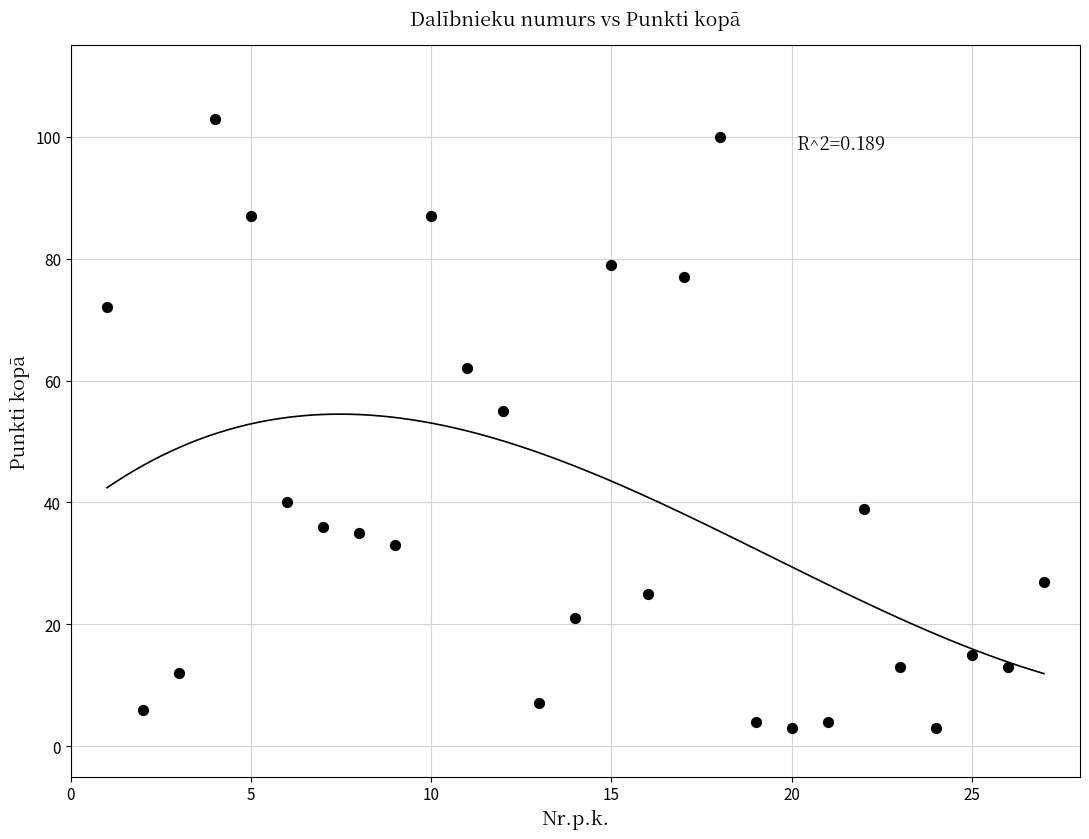

What Y value in the scatter plot is closest to 53?

55